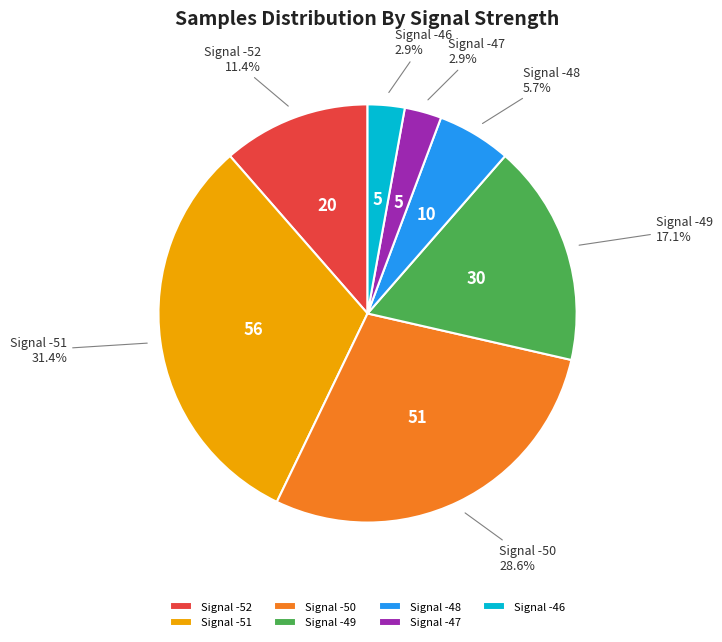

What is the largest slice in the pie chart?

Signal -51